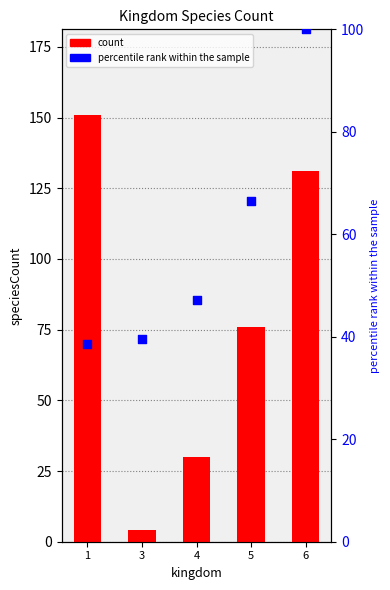

Which series contains the highest Y value?

count